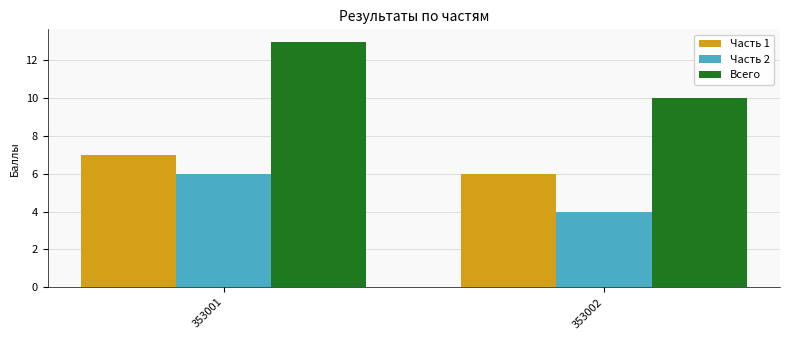

Rank the series by their maximum value, from lowest to highest.

Часть 2, Часть 1, Всего